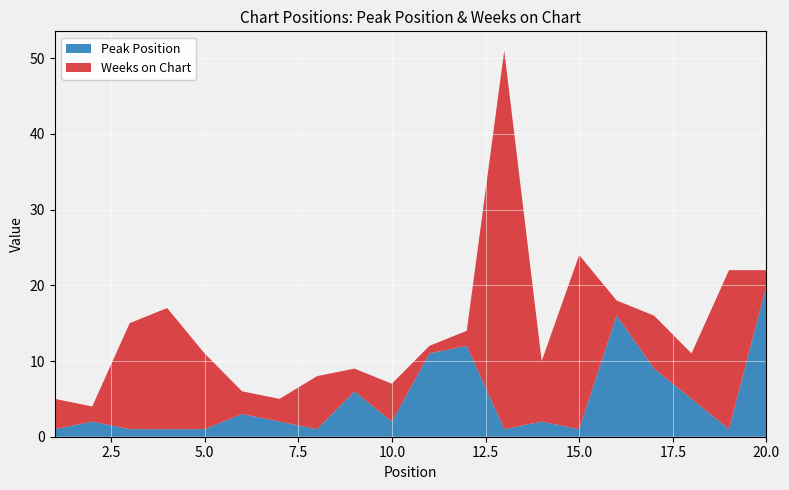

Reading left to right, list all the values displayed in this chart.

Peak Position: 1=1	2=2	3=1	4=1	5=1	6=3	7=2	8=1	9=6	10=2	11=11	12=12	13=1	14=2	15=1	16=16	17=9	18=5	19=1	20=20
Weeks on Chart: 1=4	2=2	3=14	4=16	5=10	6=3	7=3	8=7	9=3	10=5	11=1	12=2	13=50	14=8	15=23	16=2	17=7	18=6	19=21	20=2